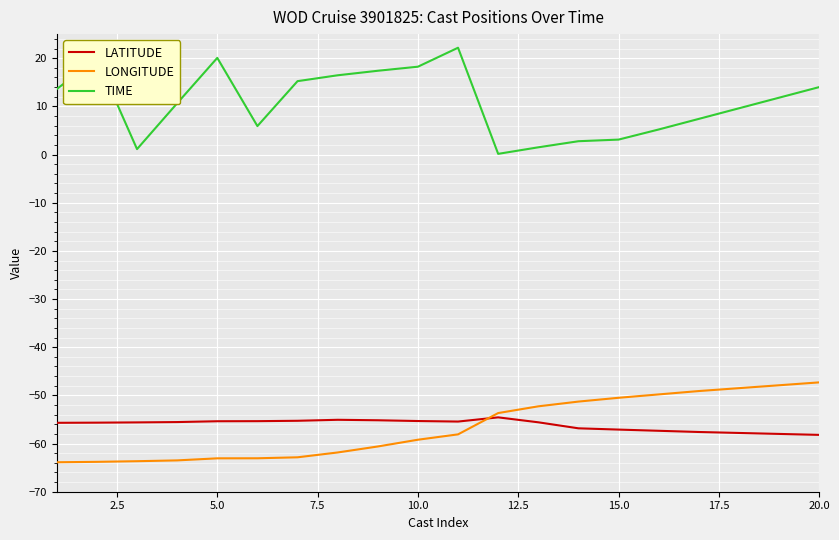

Which series has the largest range (max minus min)?

TIME